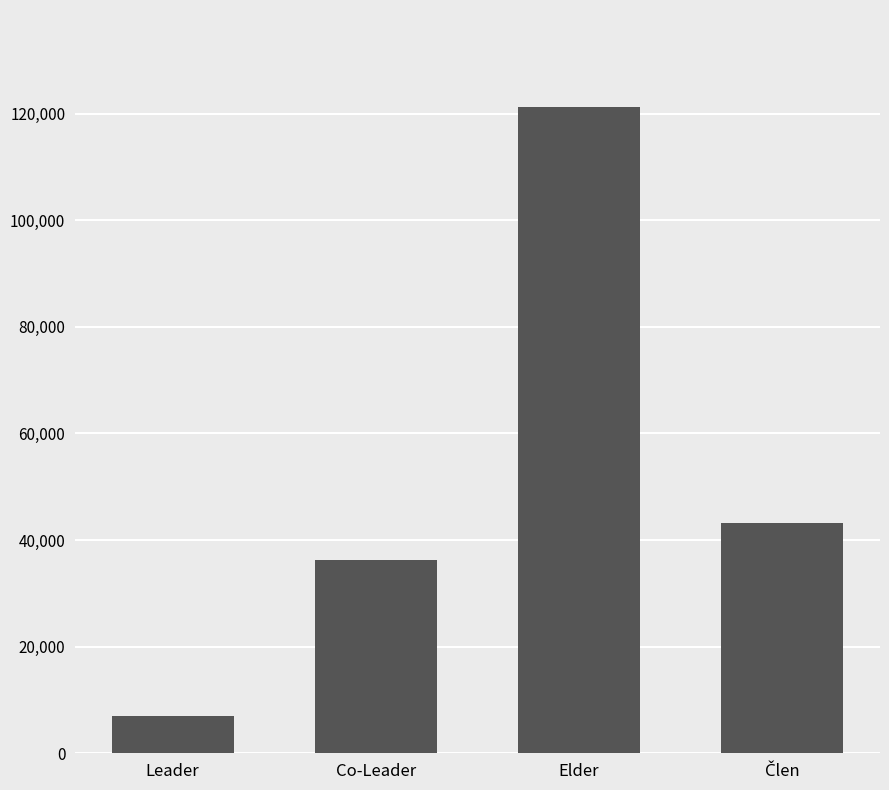

Reading left to right, extract all data points from this chart.

7000	36217	121253	43188